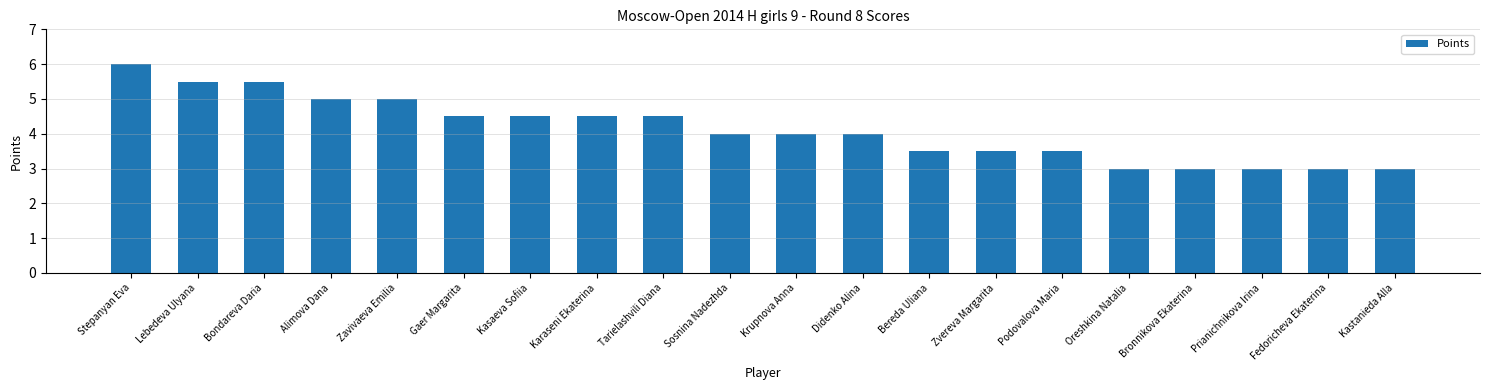

Reading left to right, extract all data points from this chart.

Stepanyan Eva=6.0	Lebedeva Ulyana=5.5	Bondareva Daria=5.5	Alimova Dana=5.0	Zavivaeva Emilia=5.0	Gaer Margarita=4.5	Kasaeva Sofiia=4.5	Karaseni Ekaterina=4.5	Tarielashvili Diana=4.5	Sosnina Nadezhda=4.0	Krupnova Anna=4.0	Didenko Alina=4.0	Bereda Uliana=3.5	Zvereva Margarita=3.5	Podovalova Maria=3.5	Oreshkina Natalia=3.0	Bronnikova Ekaterina=3.0	Prianichnikova Irina=3.0	Fedoricheva Ekaterina=3.0	Kastanieda Alla=3.0